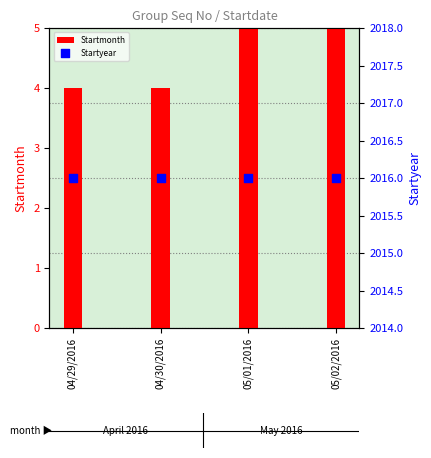

Is the value of Startyear at 05/01/2016 greater than the value of Startmonth at 05/01/2016?

Yes